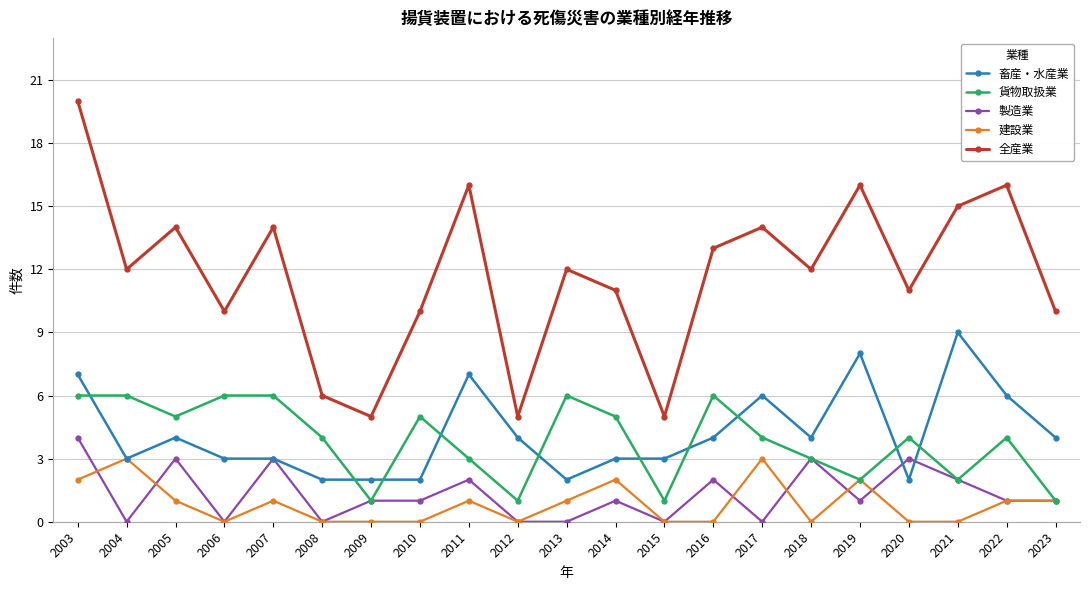

True or false: 畜産・水産業 has more than 1 interior local peaks.

True